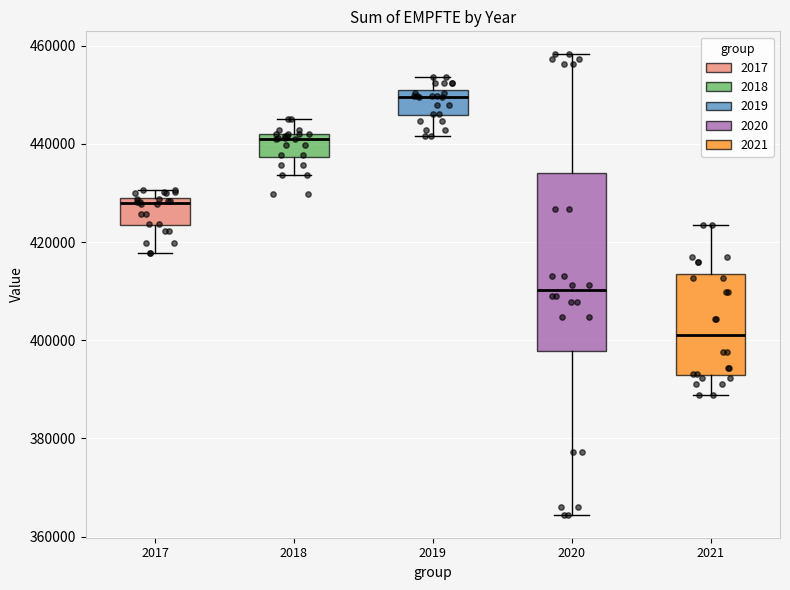

Which box has the highest median line?

2019